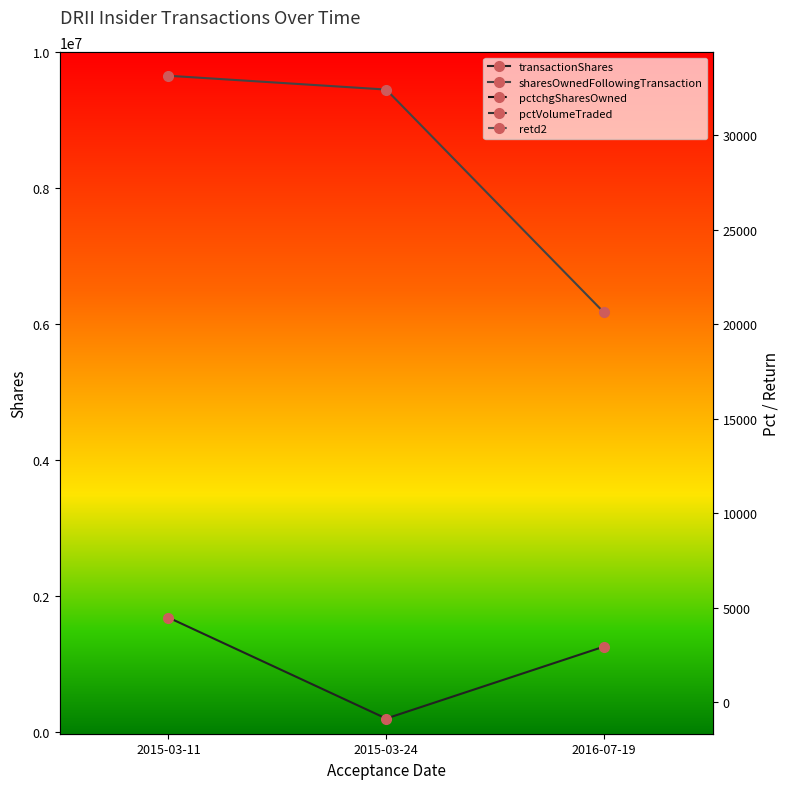

What position from the left is 2016-07-19?

3